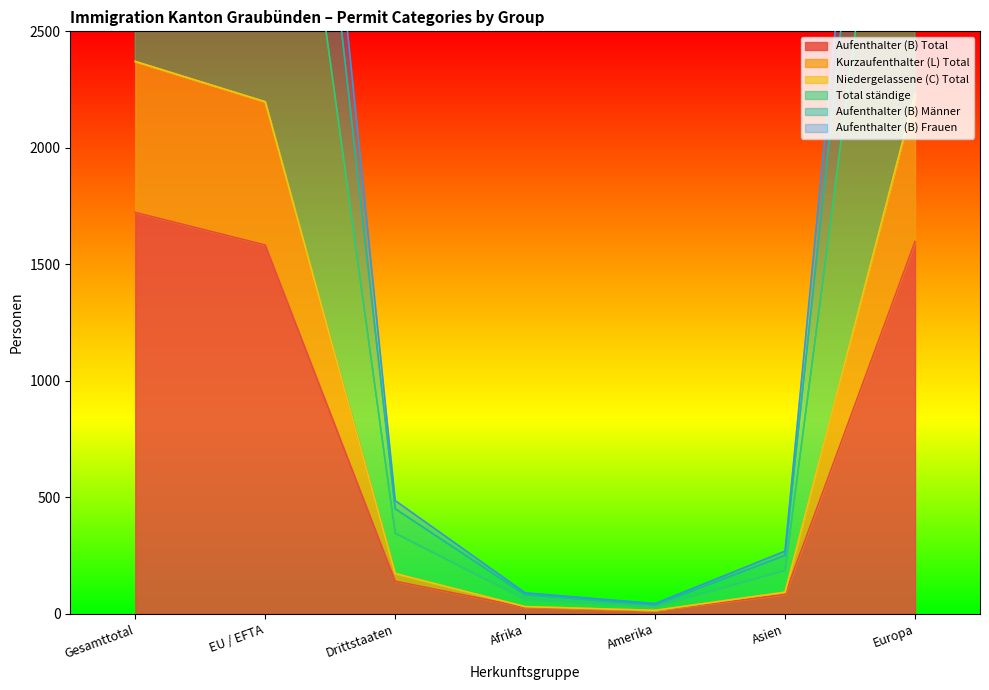

How many interior local valleys does the Aufenthalter (B) Frauen series have?

1